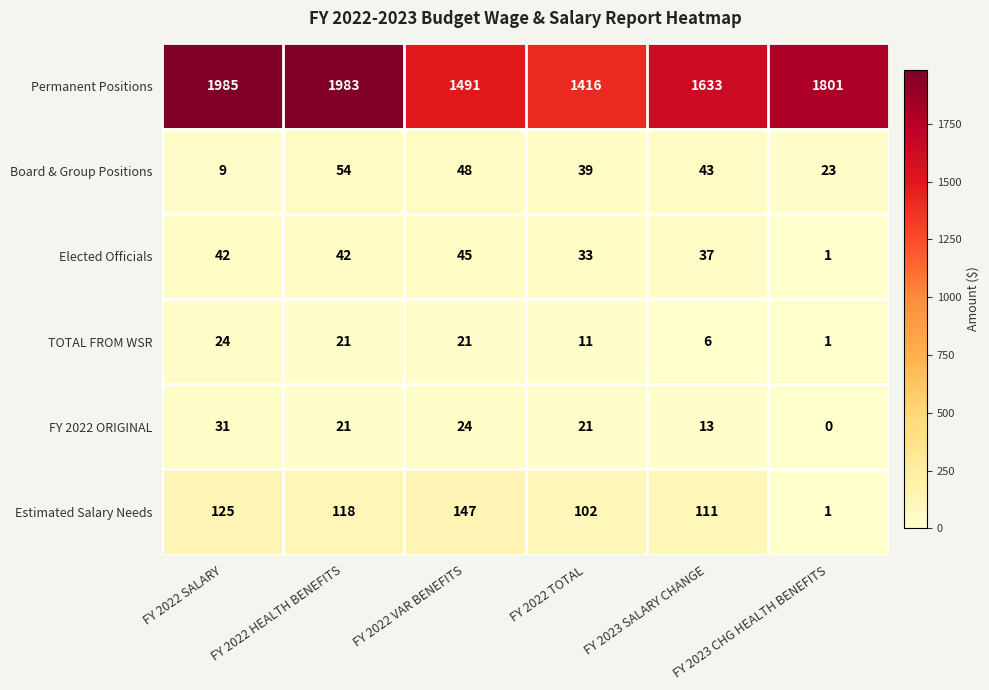

Is it true that TOTAL FROM WSR equals 21 at FY 2022 VAR BENEFITS?

True